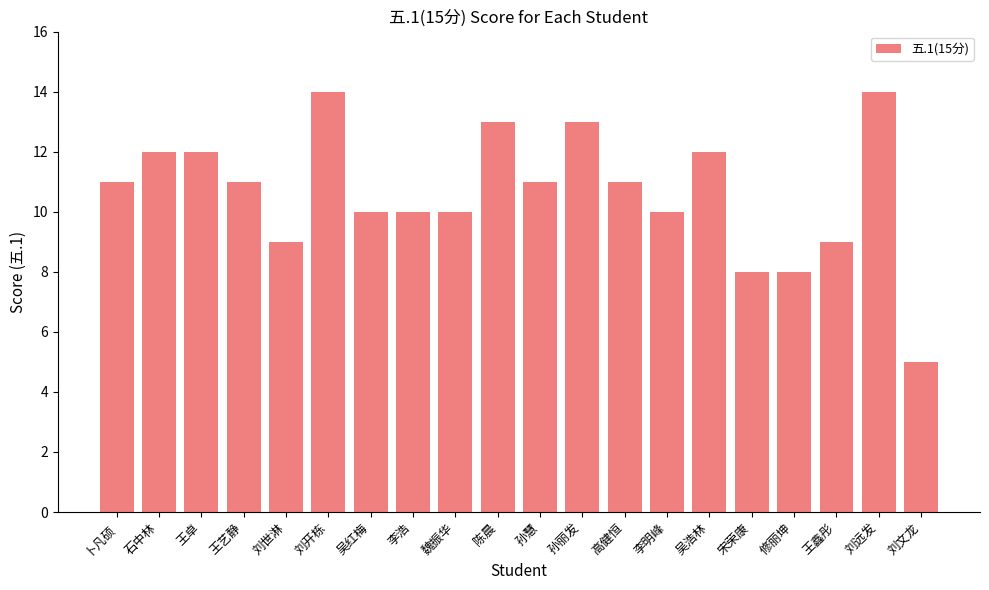

What is the difference between the values at 刘开栋 and 吴红梅?

4